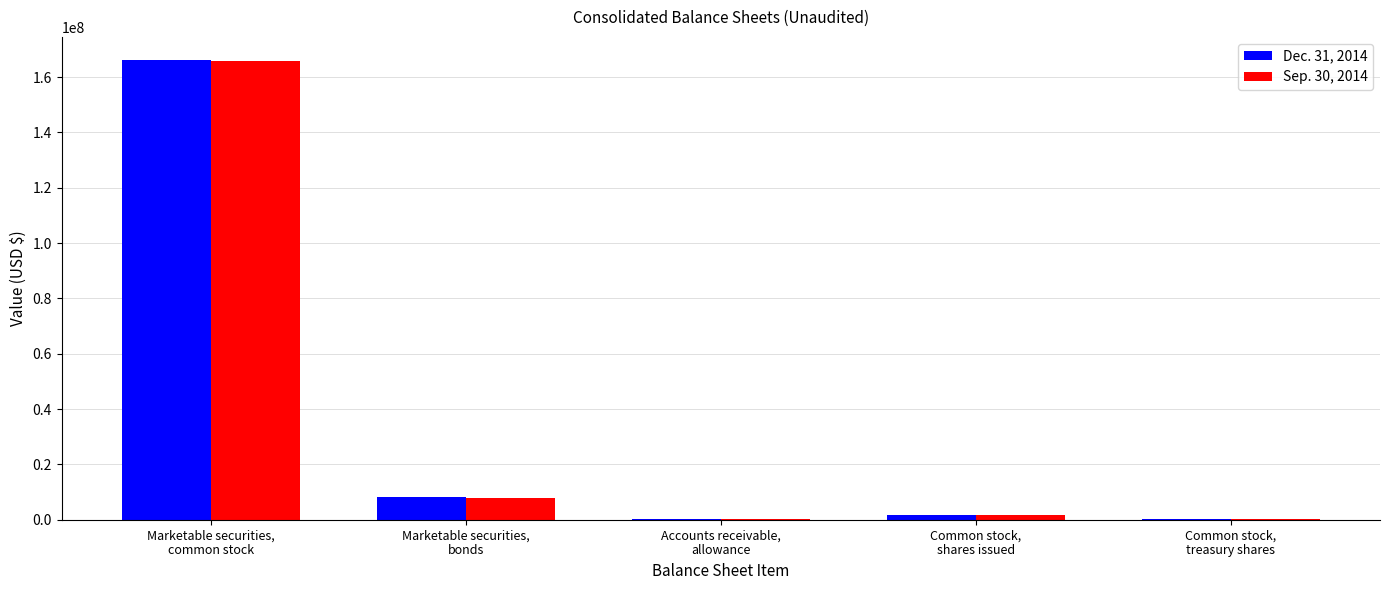

What is the maximum value shown in the chart?

166225000